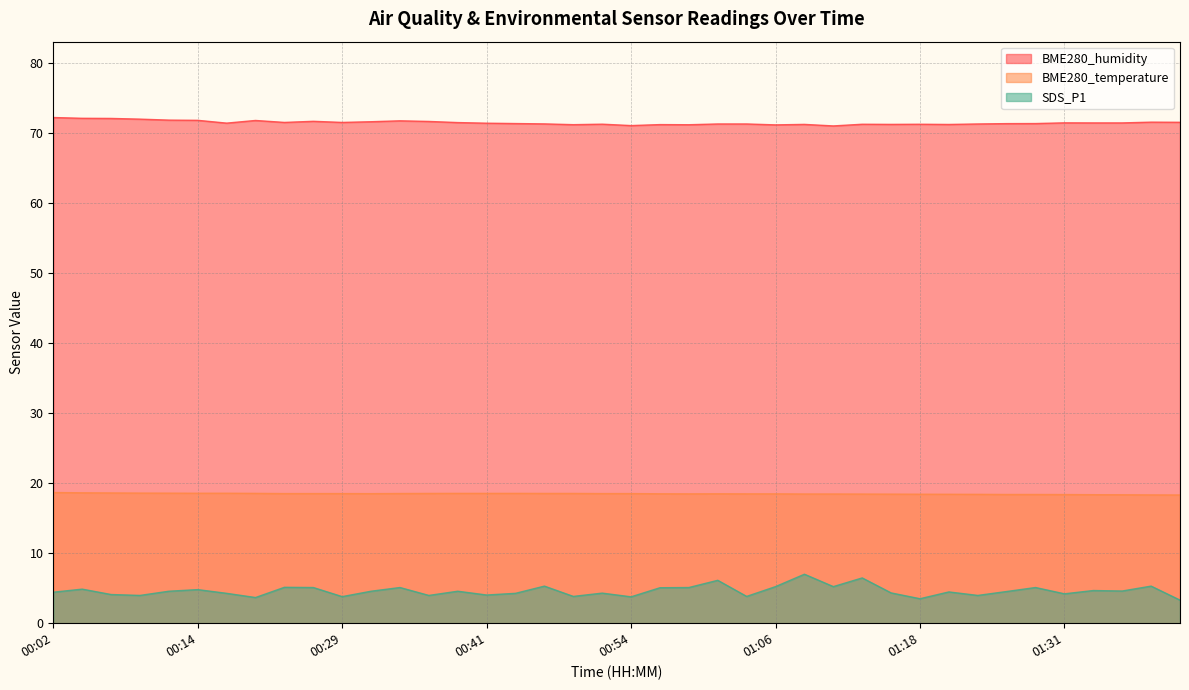

What are all the series names shown in the legend?

BME280_humidity, BME280_temperature, SDS_P1